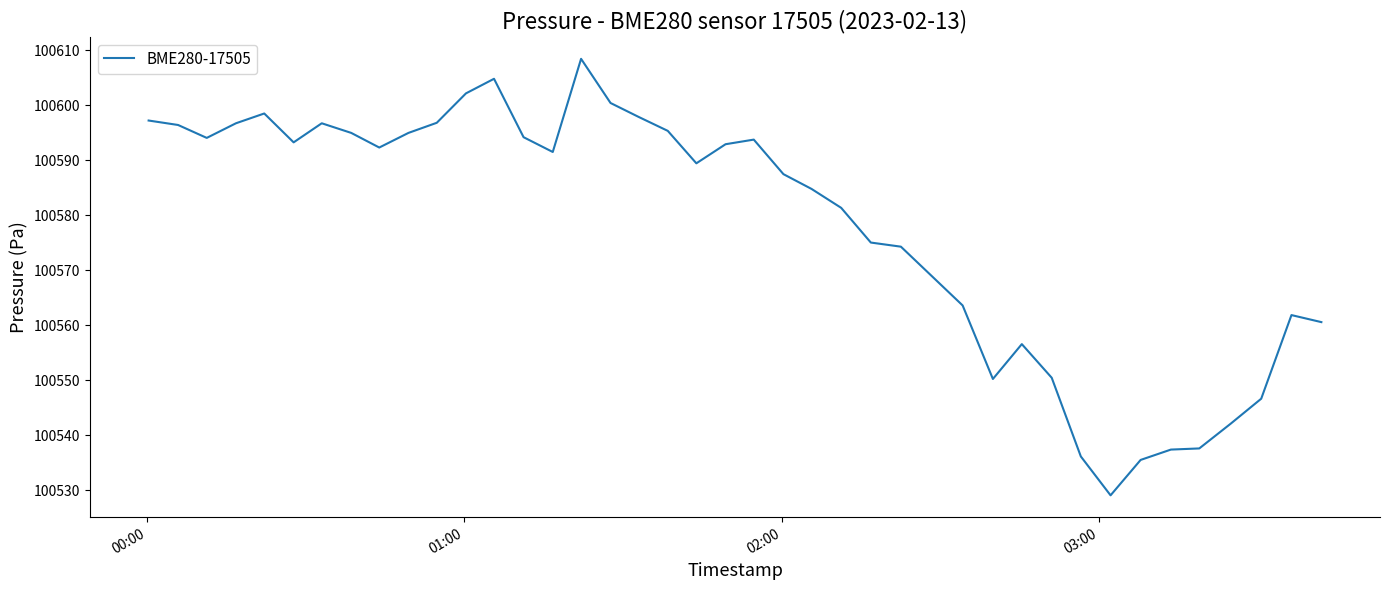

What is the maximum value shown in the chart?

100608.4